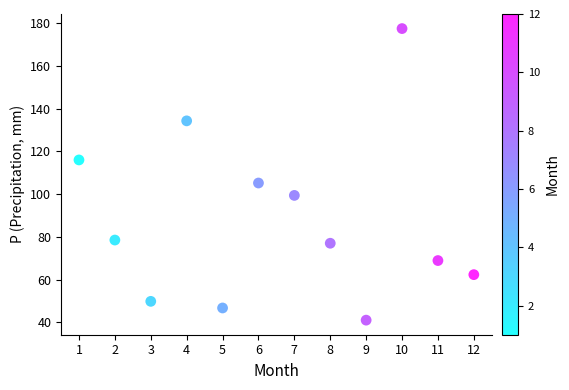

What Y value in the scatter plot is closest to 109?

105.2